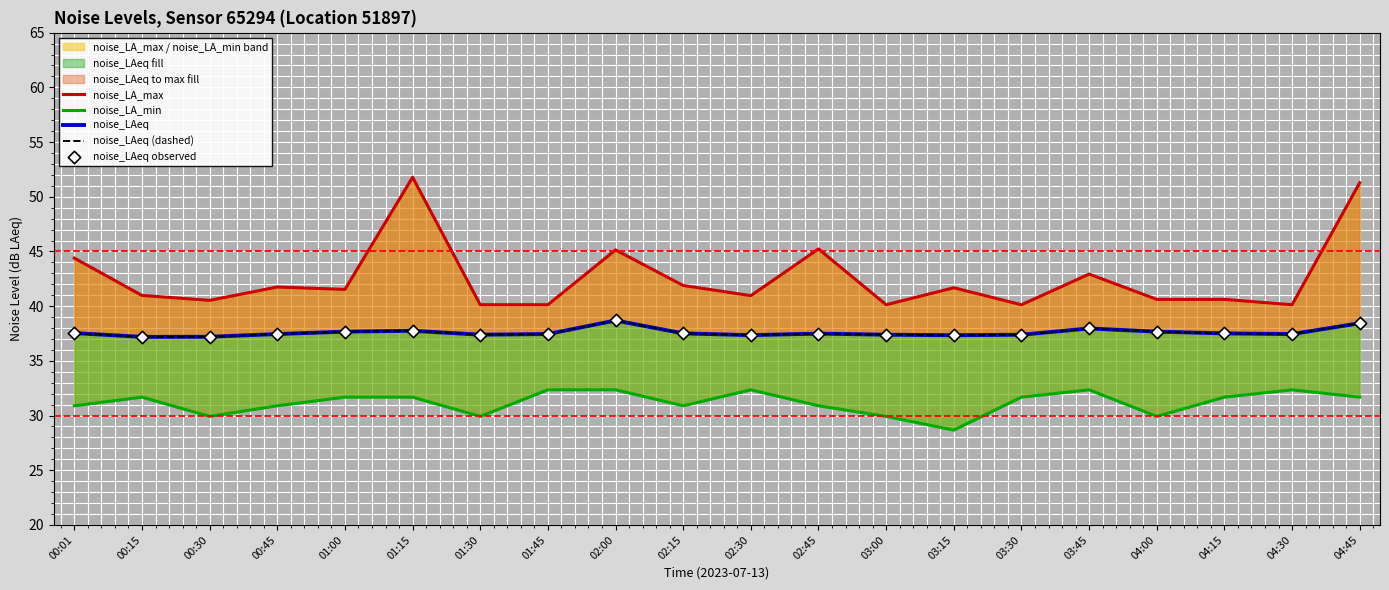

Is the value of noise_LAeq observed at 02:15 greater than the value of noise_LAeq at 01:00?

No